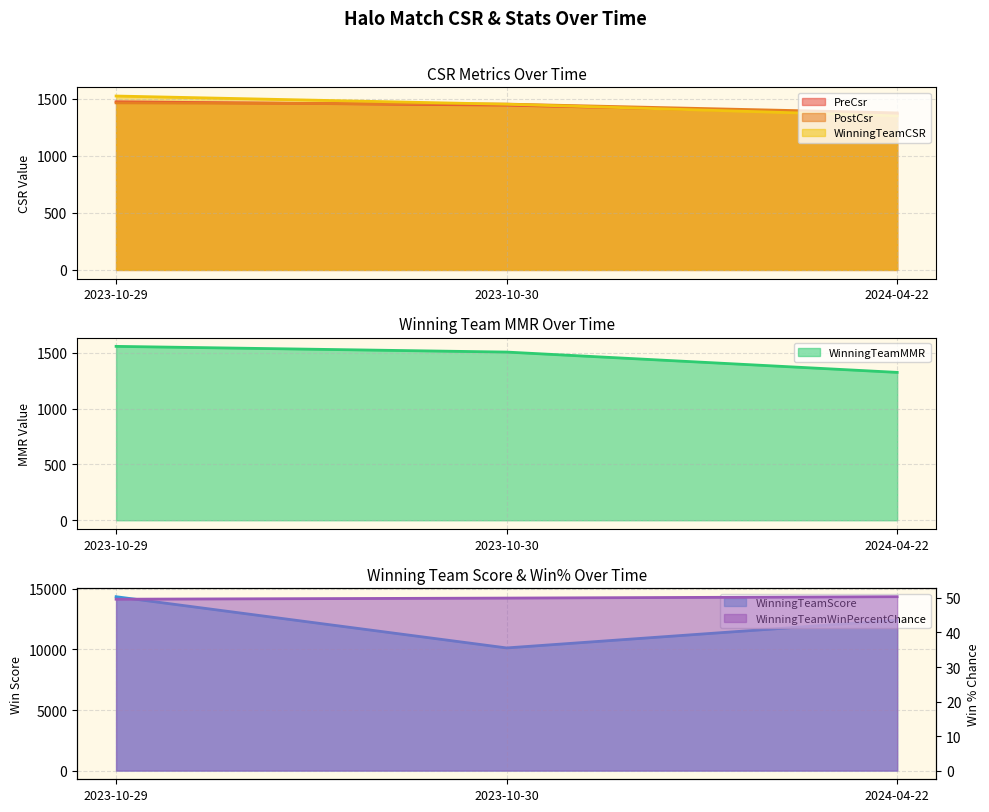

What are all the series names shown in the legend?

PreCsr, PostCsr, WinningTeamCSR, WinningTeamMMR, WinningTeamScore, WinningTeamWinPercentChance